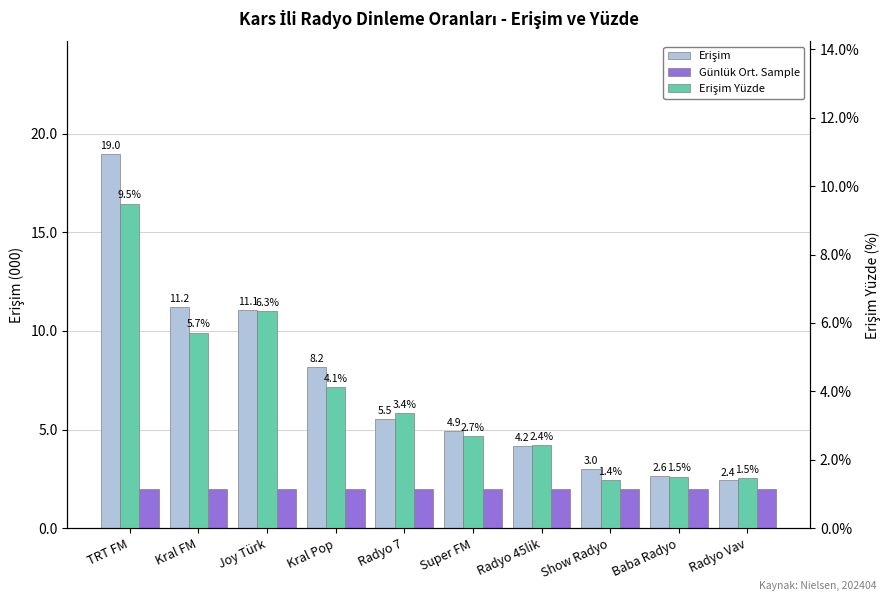

What is the difference between the second highest and second lowest values in the Erişim Yüzde series?

4.9